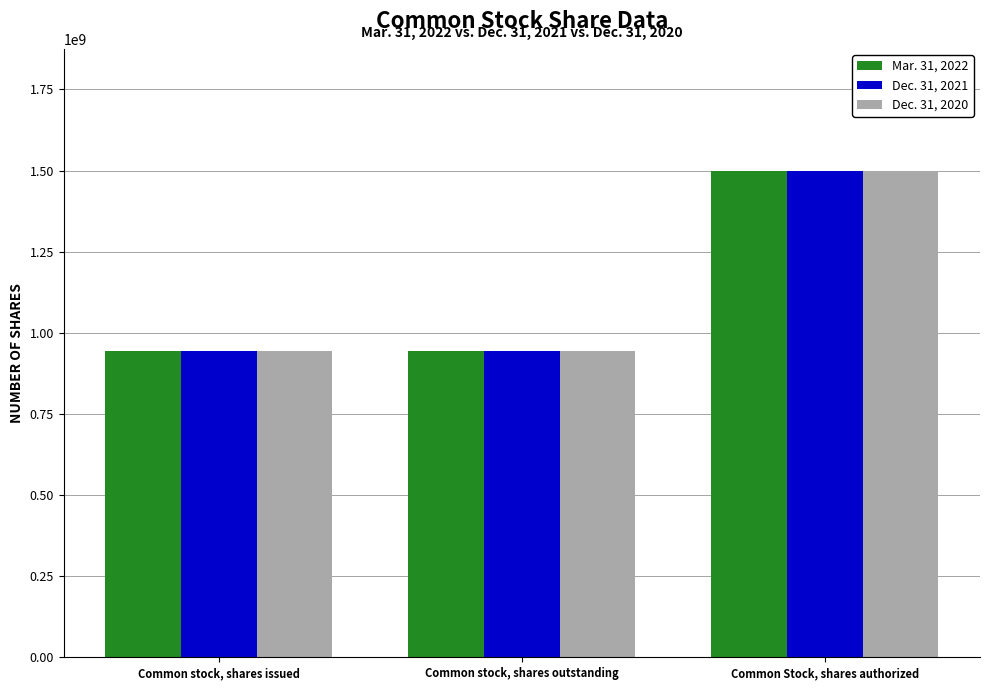

At which category is the sum across all series the highest?

Common Stock, shares authorized